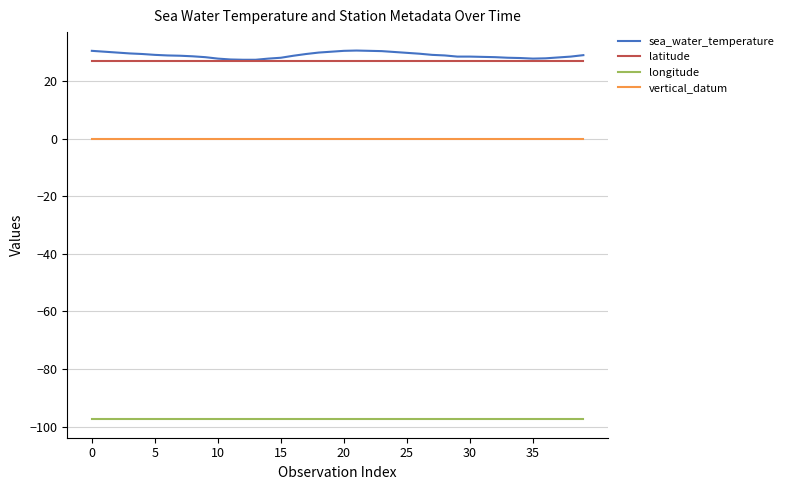

Which series has the largest range (max minus min)?

sea_water_temperature